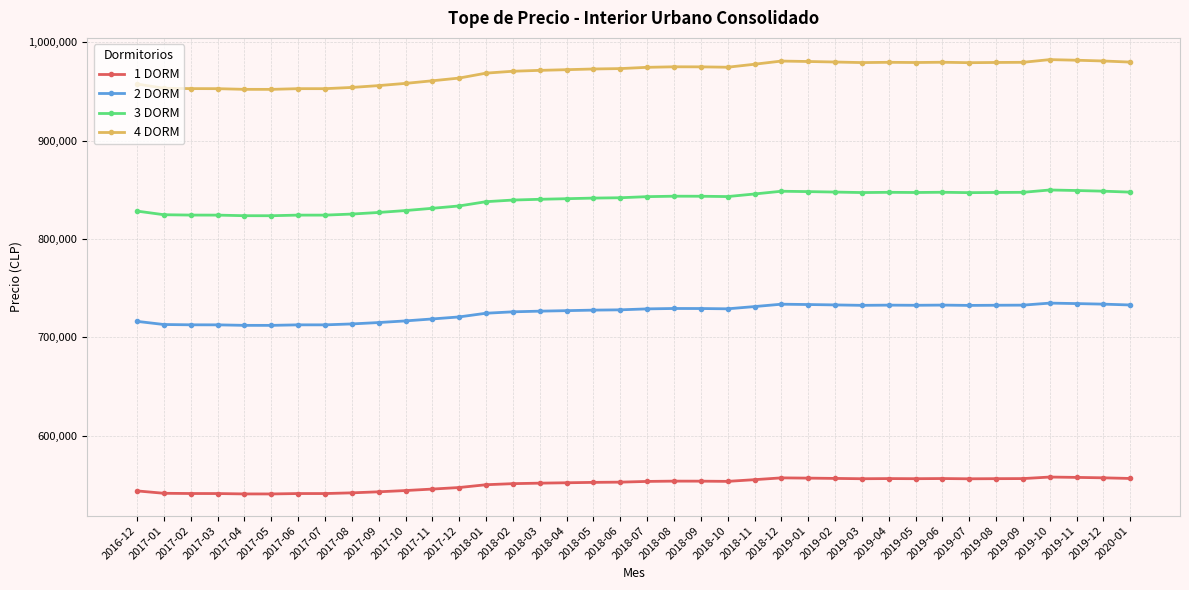

At how many categories does at least one series exceed 871056?

38